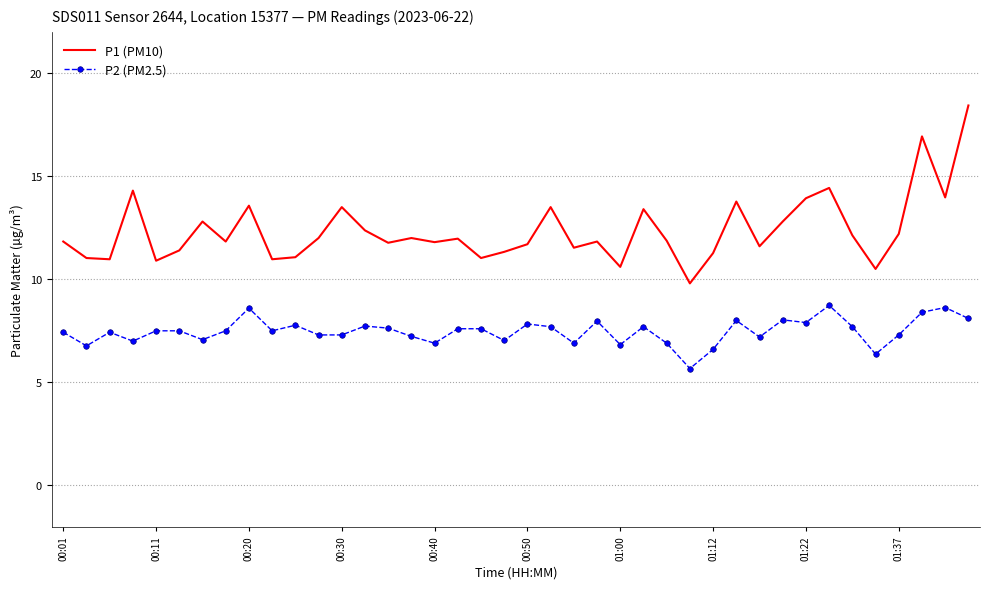

True or false: P2 (PM2.5) and P1 (PM10) cross at least once.

False